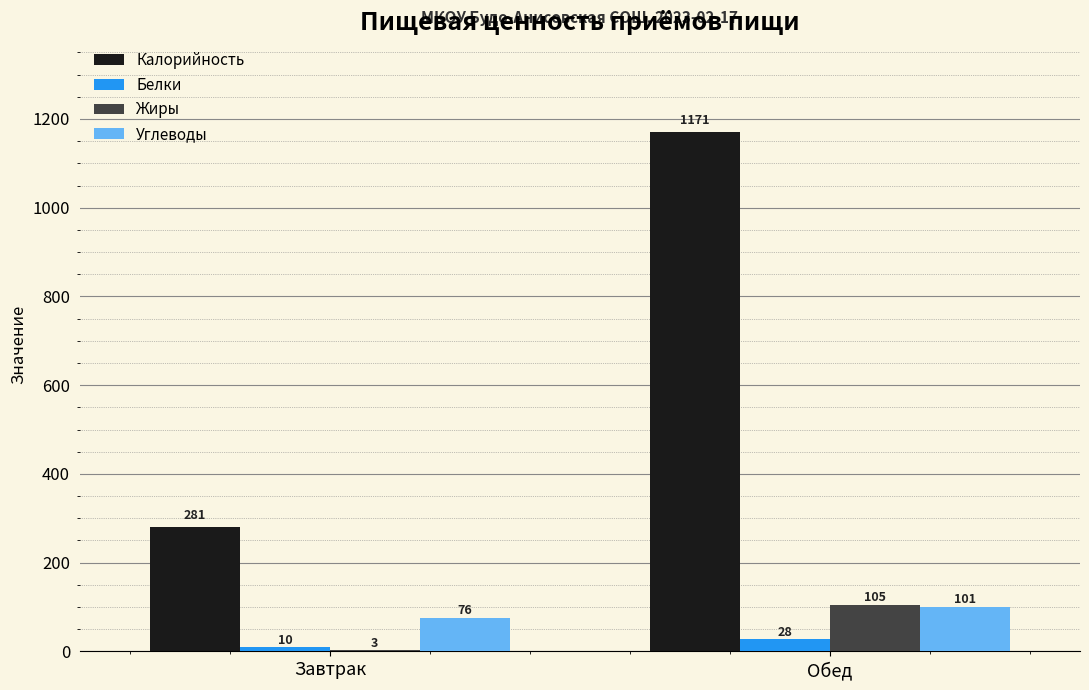

What is the average value of the Белки series?

19